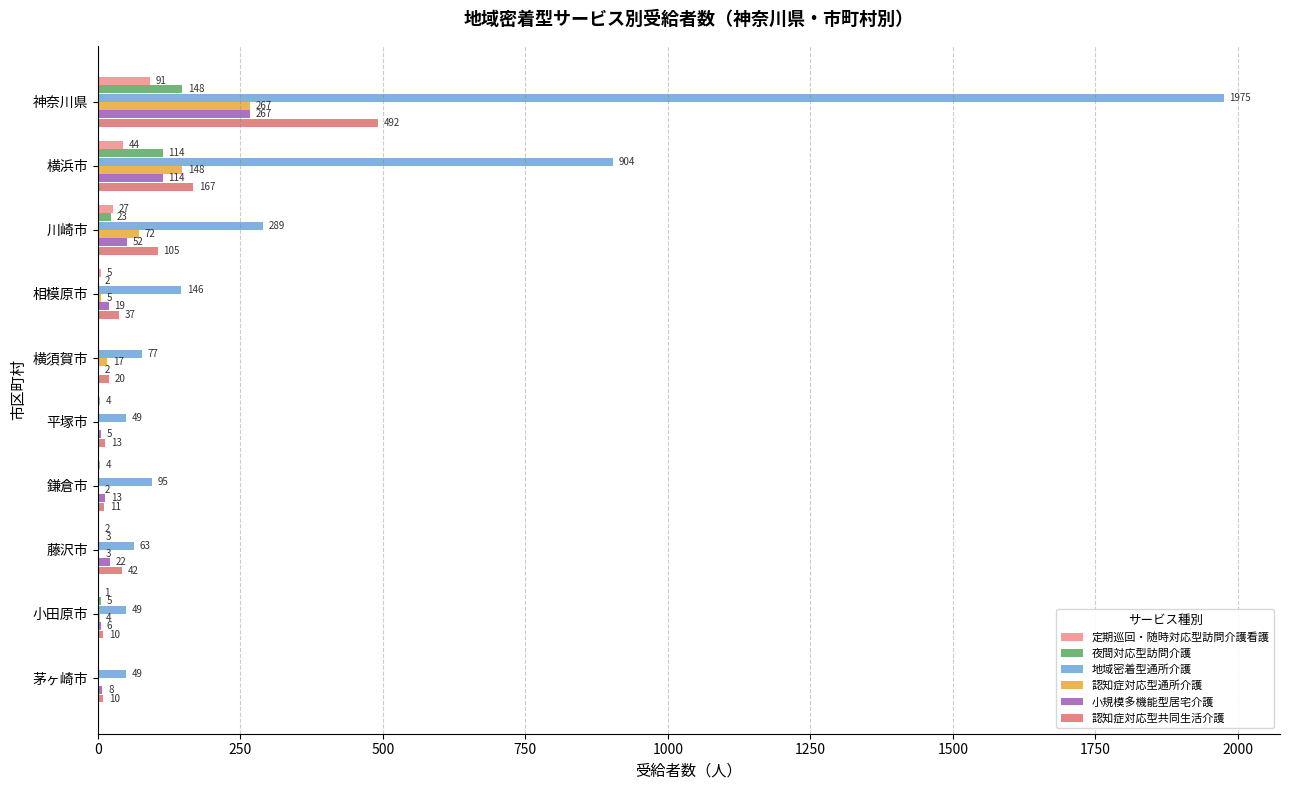

At which category does the chart reach its peak across all series?

神奈川県